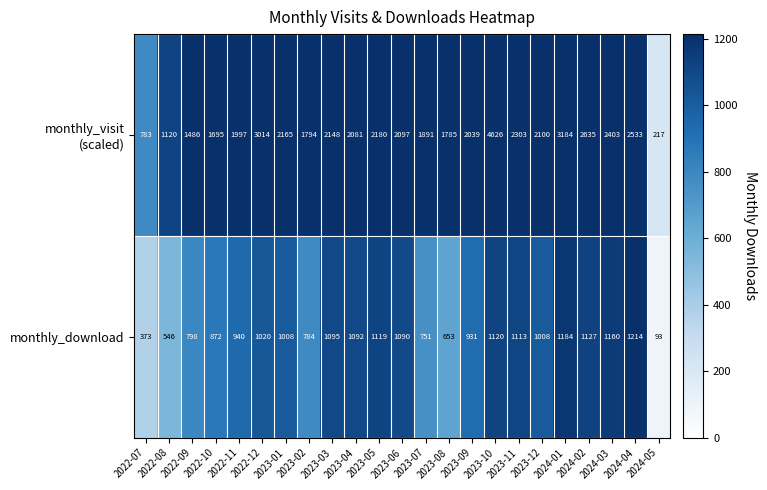

Which label corresponds to the smallest value in the chart?

2024-05